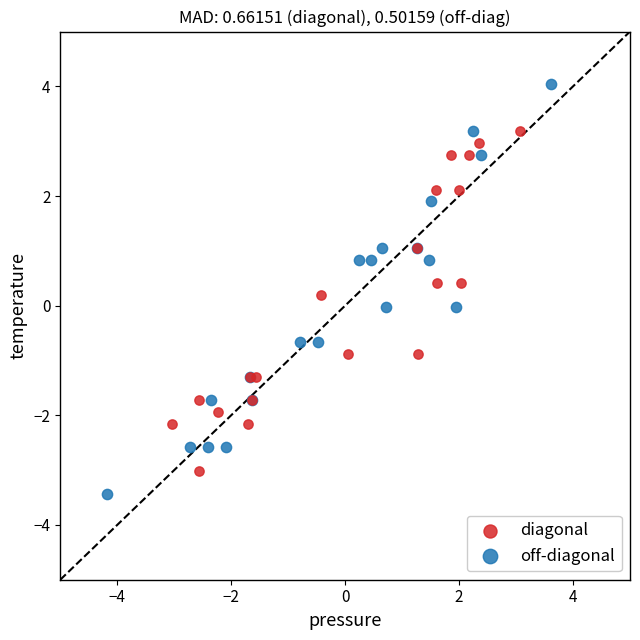

Which series contains the lowest Y value?

off-diagonal